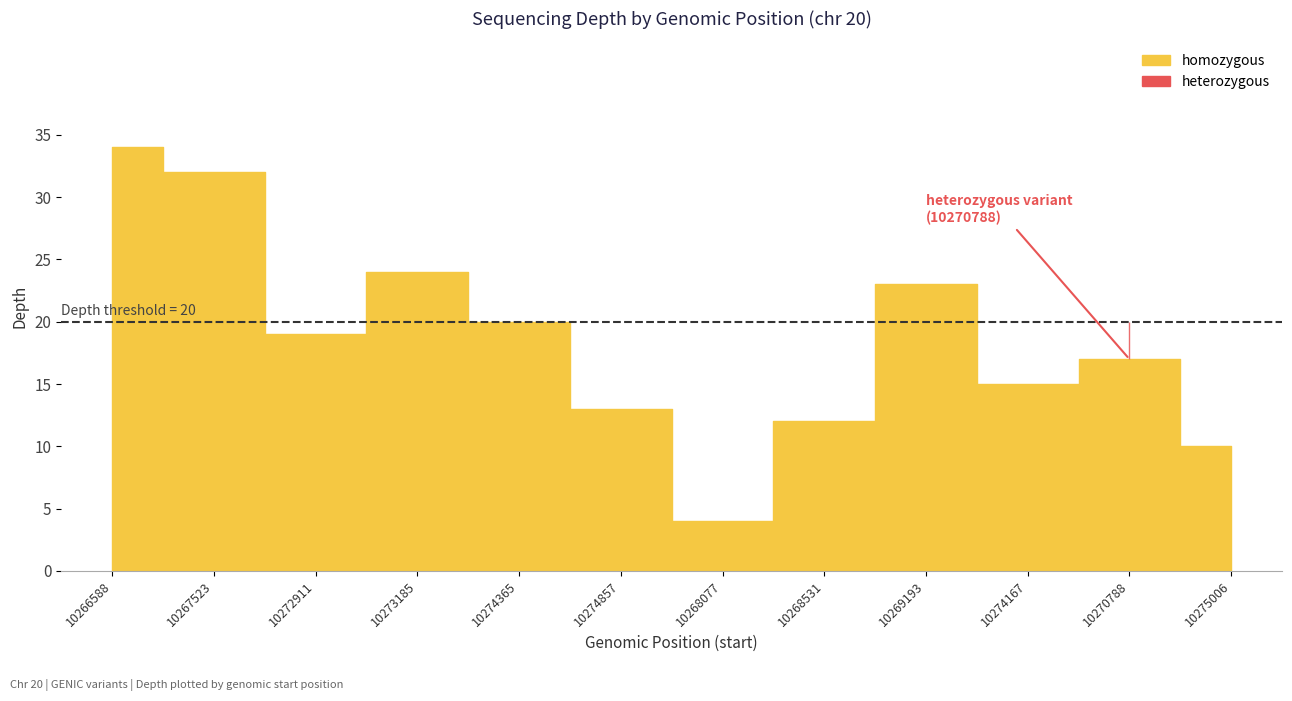

What is the value of the 9th point from the left?

23